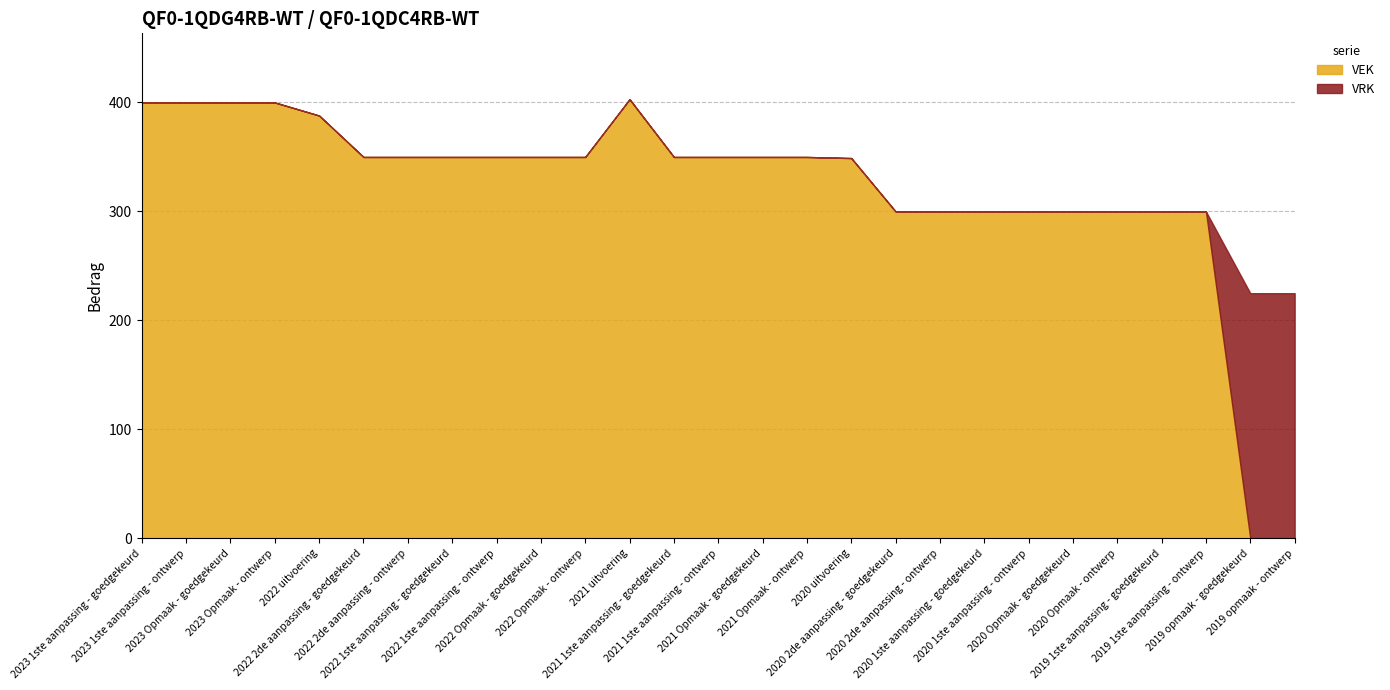

What is the total value across all series at 2020 uitvoering?

349